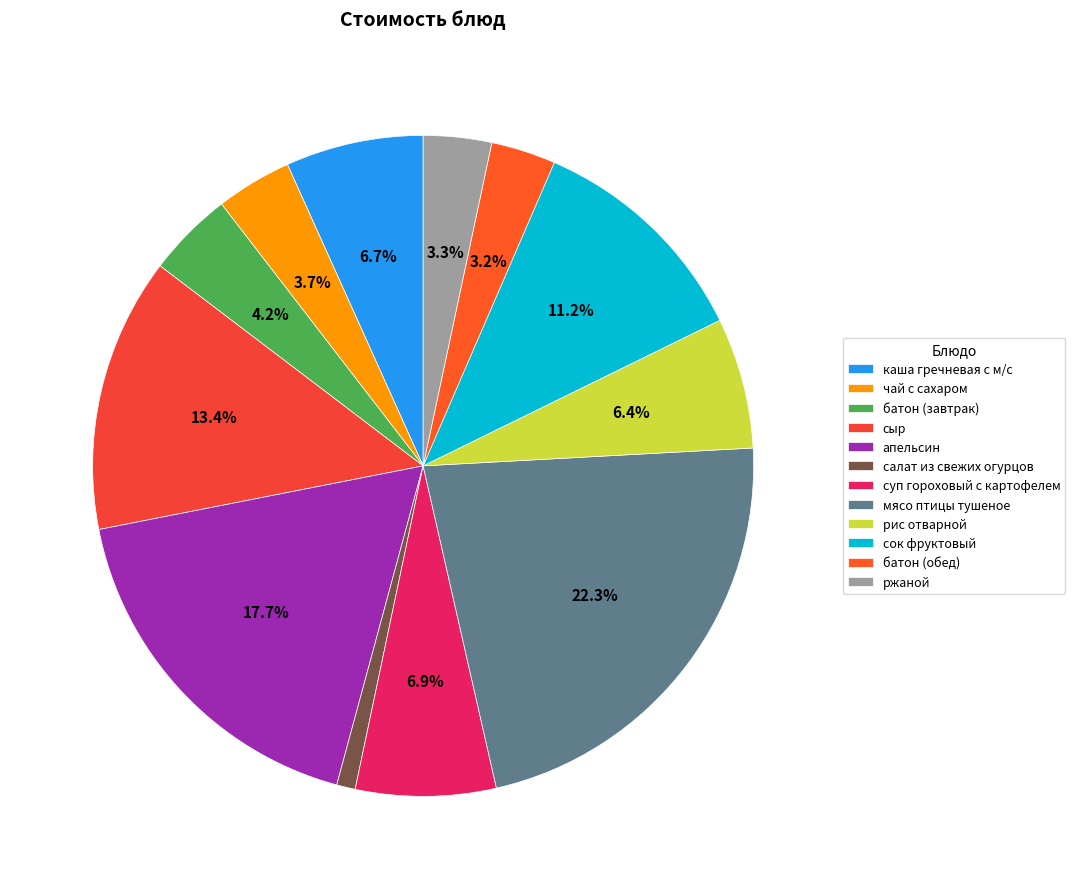

Combined, what portion of the pie is мясо птицы тушеное and батон (обед)?

25.5%